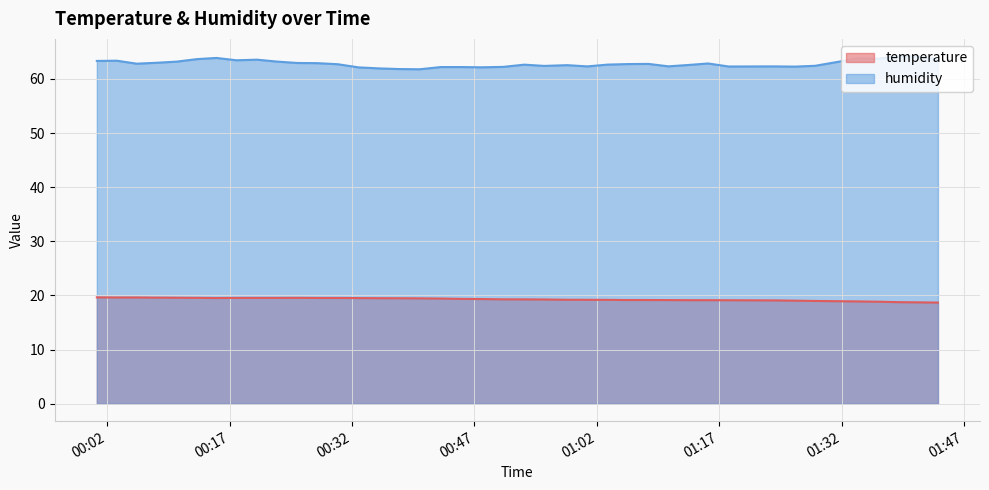

True or false: humidity and temperature intersect in this chart.

False